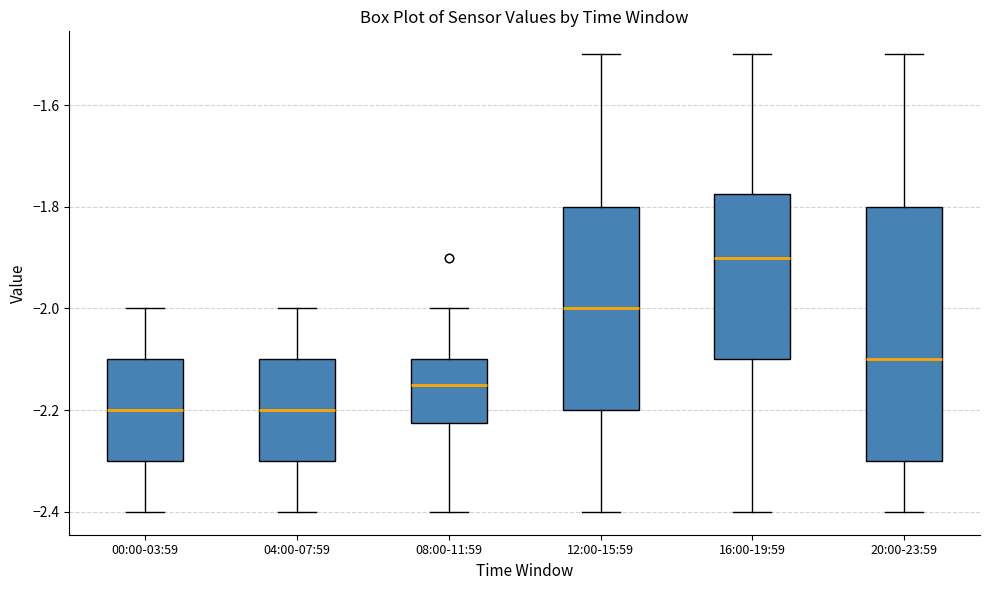

Which box has the highest median line?

16:00-19:59